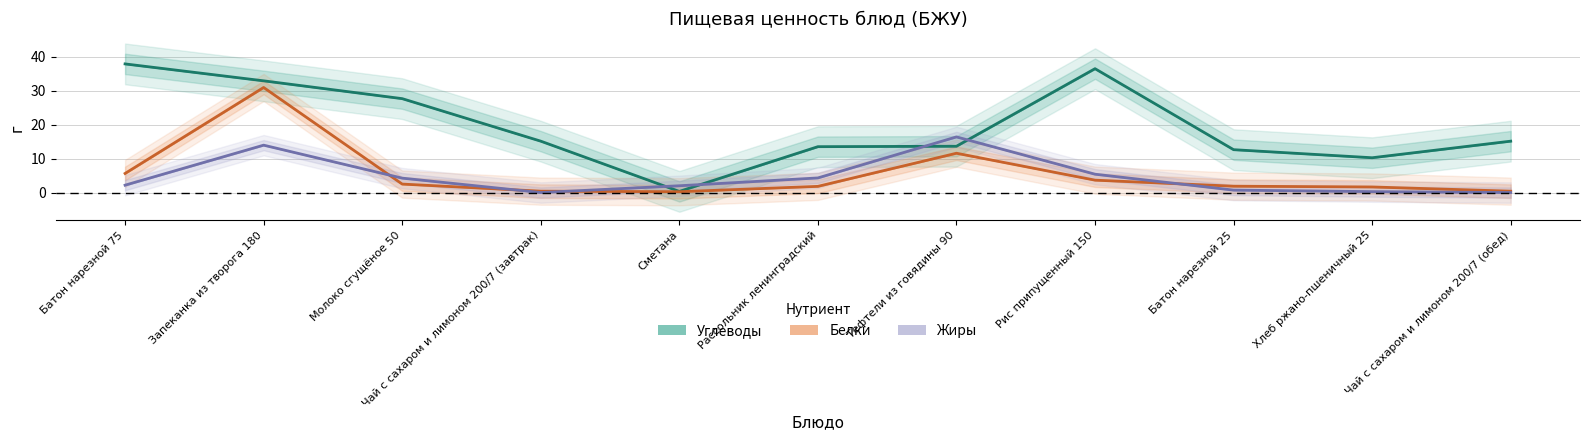

Reading right to left, transcribe all the data shown in this chart.

Белки: 0.4	1.6	1.9	3.7	11.6	1.8	0.2	0.4	2.5	30.9	5.6
Жиры: 0.0	0.3	0.7	5.4	16.4	4.3	2.0	0.0	4.2	14.0	2.2
Углеводы: 15.1	10.2	12.6	36.5	13.6	13.5	0.3	15.1	27.6	32.9	37.9